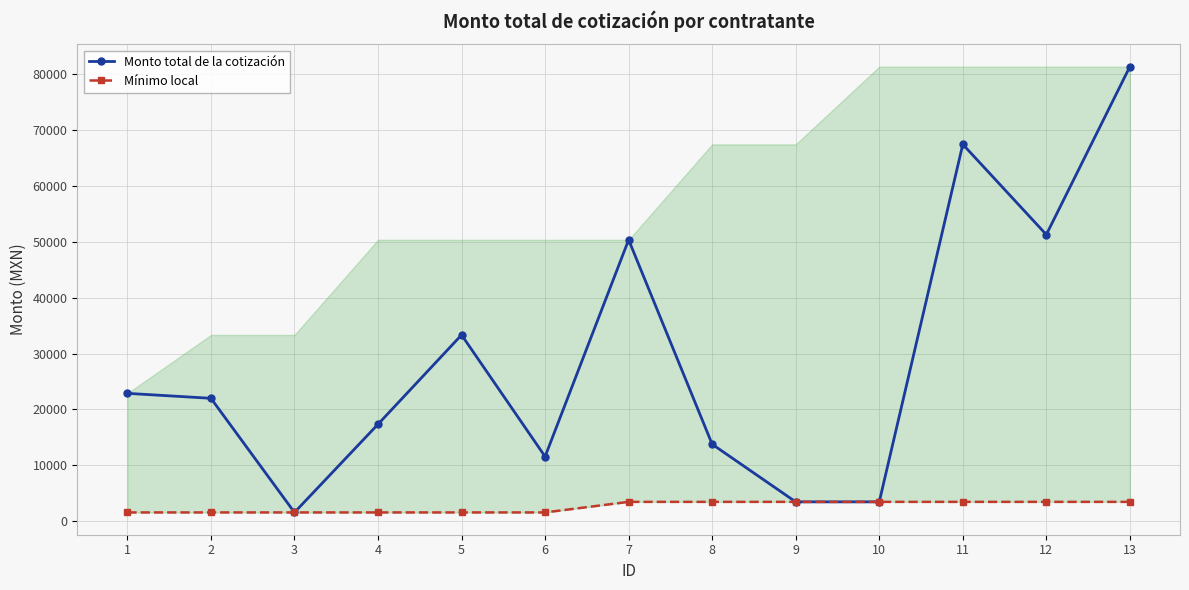

Which has a higher value, 8 or 2?

2